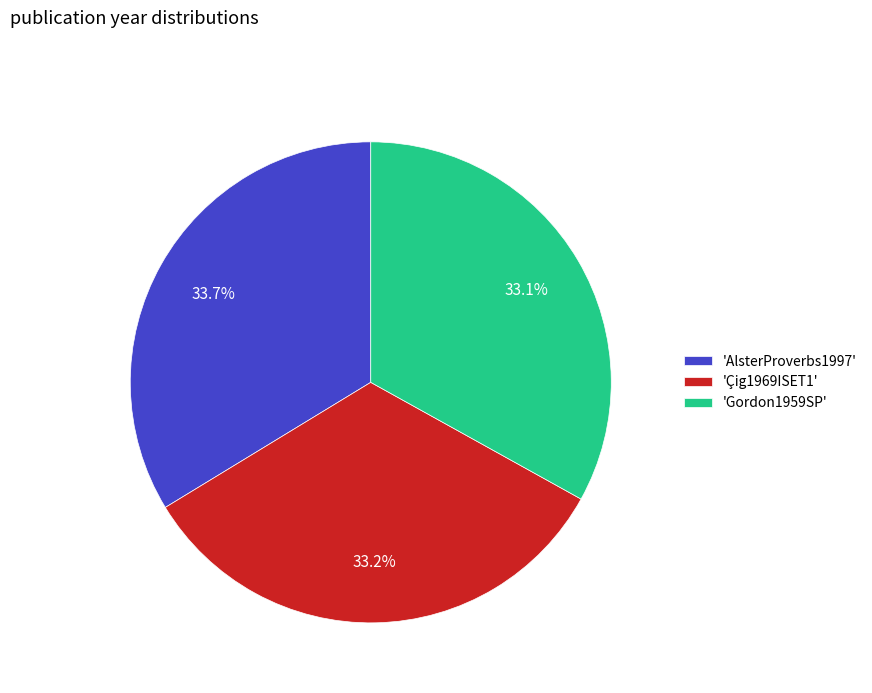

Approximately how many times larger is the value at 'Gordon1959SP' compared to 'AlsterProverbs1997'?

1.0